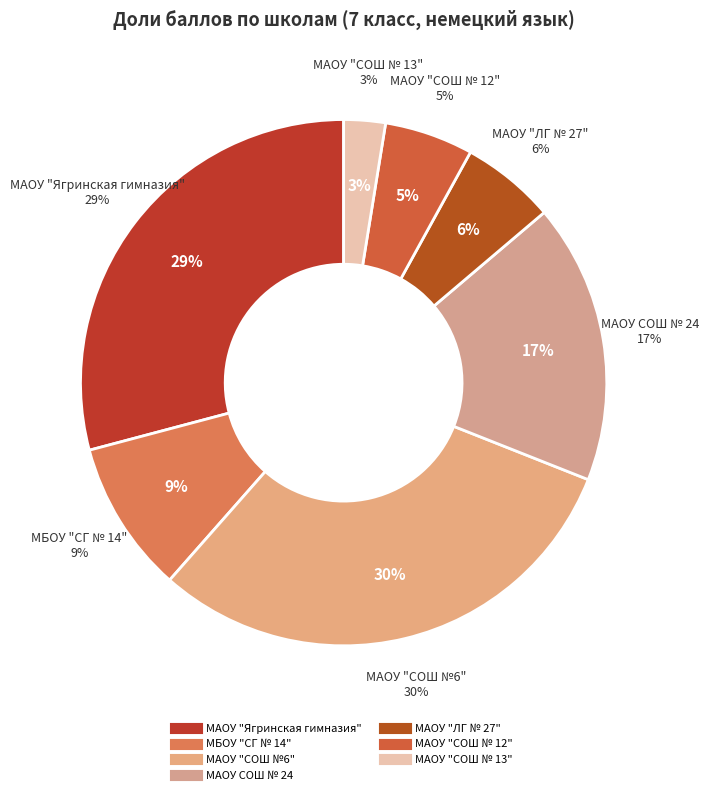

What is the largest slice in the pie chart?

МАОУ "СОШ №6"